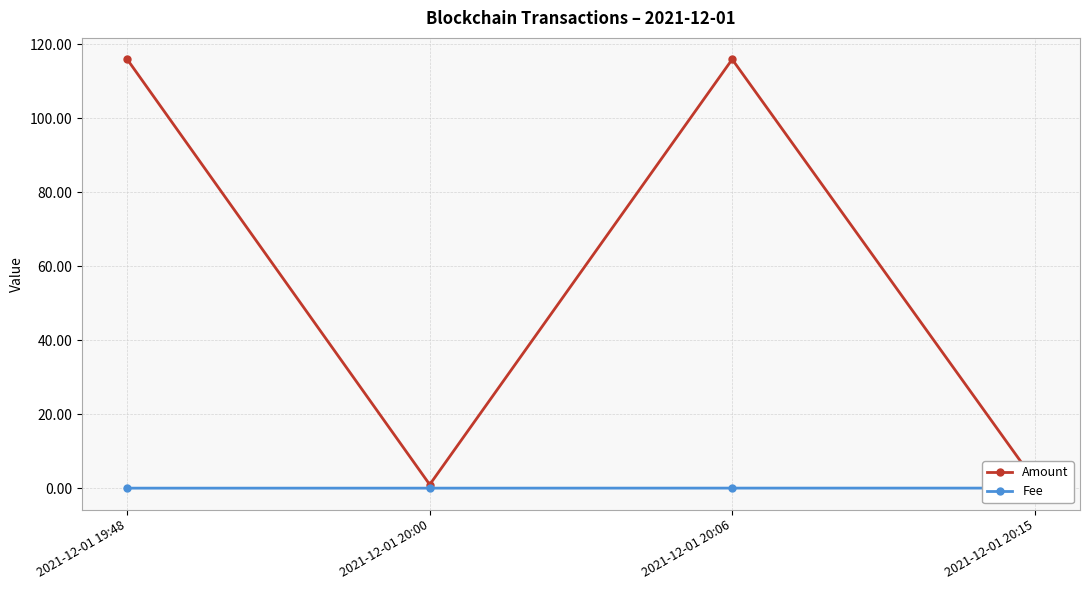

What position from the right is 2021-12-01 20:06?

2